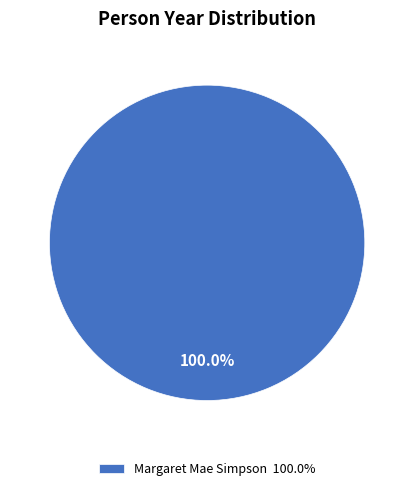

Is there a majority slice in this chart?

Yes